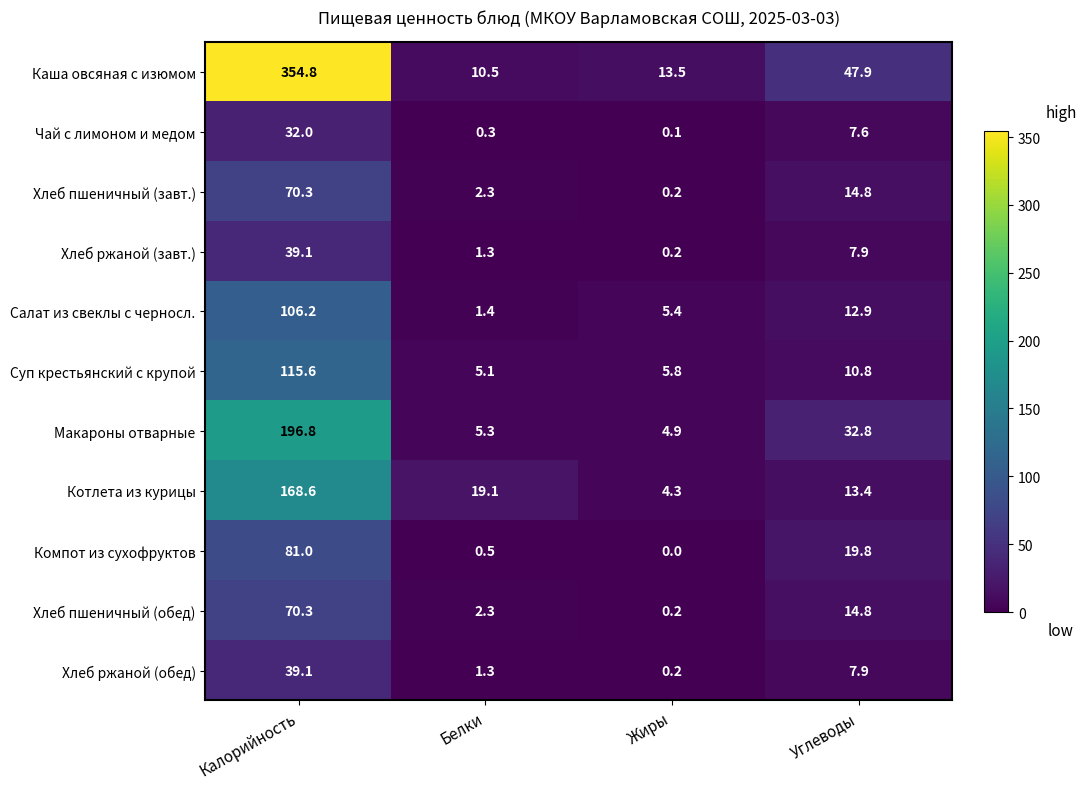

The value of Суп крестьянский с крупой at Жиры is 2.5. True or false?

False